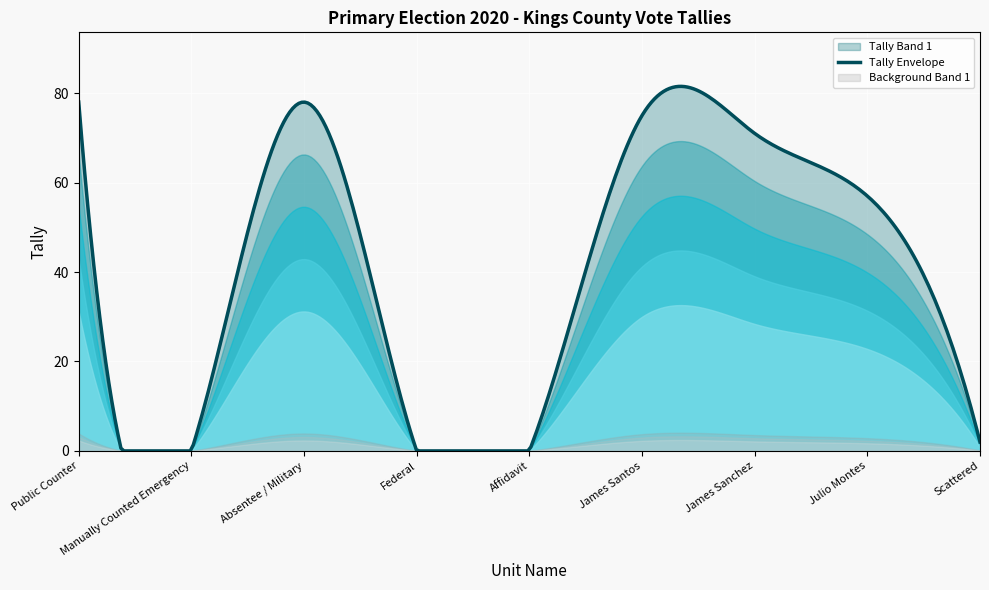

What is the highest value of the Tally Envelope series?

81.5